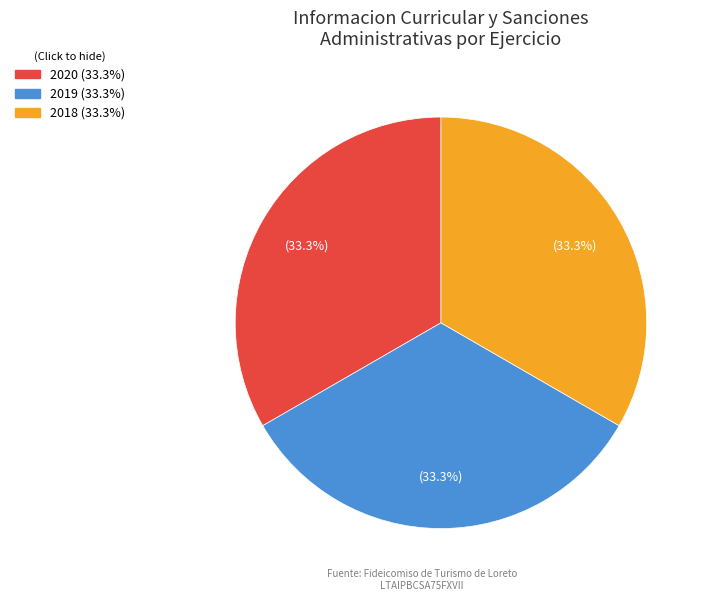

Is there a majority slice in this chart?

No